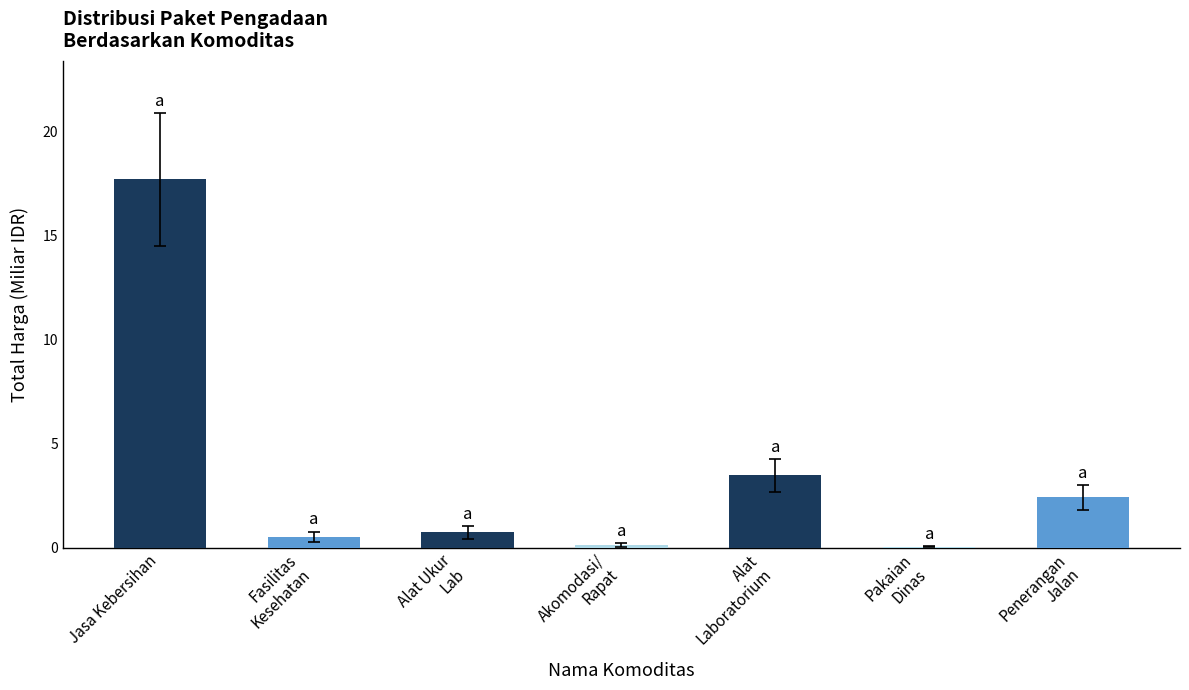

True or false: the data shows 17.7 at Jasa Kebersihan.

True